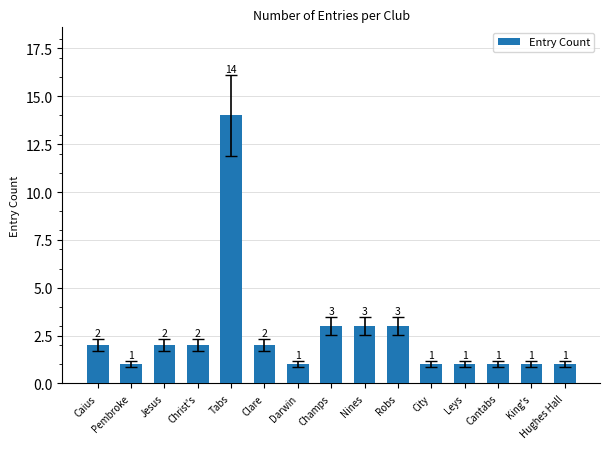

What is the difference between the second highest and minimum values?

2